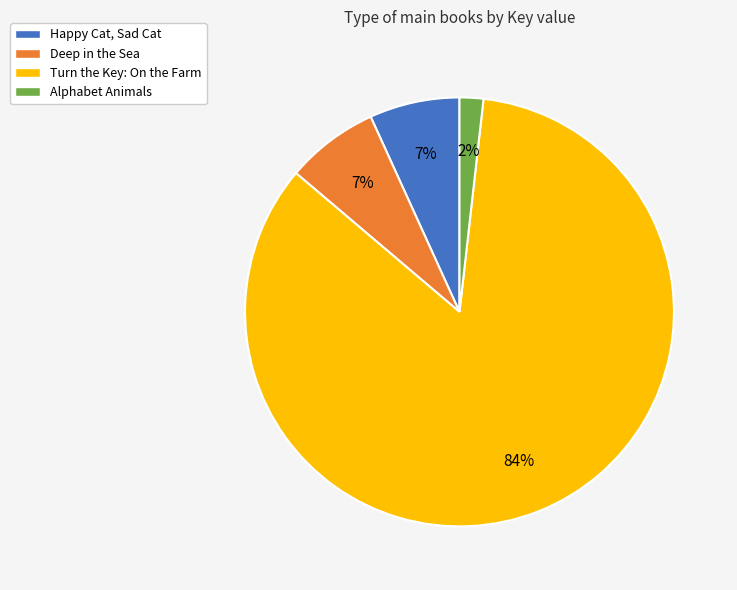

Is Turn the Key: On the Farm the majority of the pie?

Yes